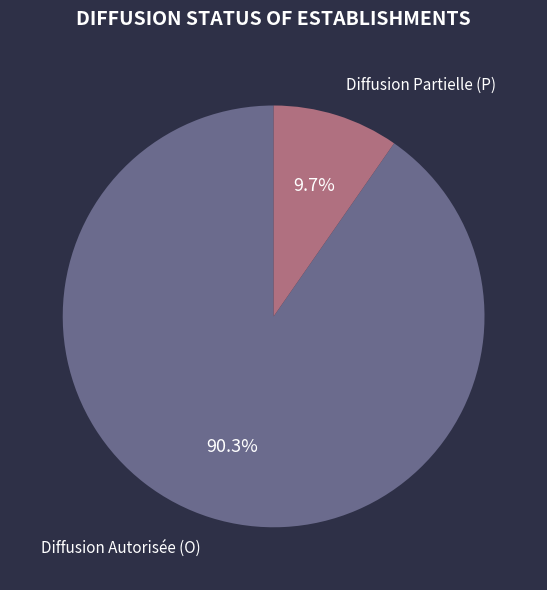

What is the smallest slice in the pie chart?

Diffusion Partielle (P)